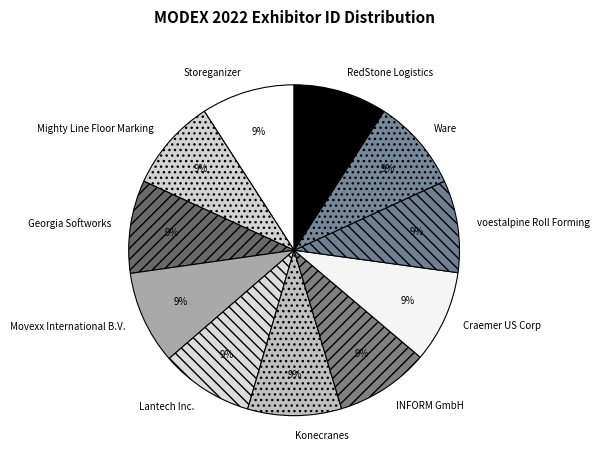

Do Mighty Line Floor Marking and Ware together represent more than half of the pie?

No